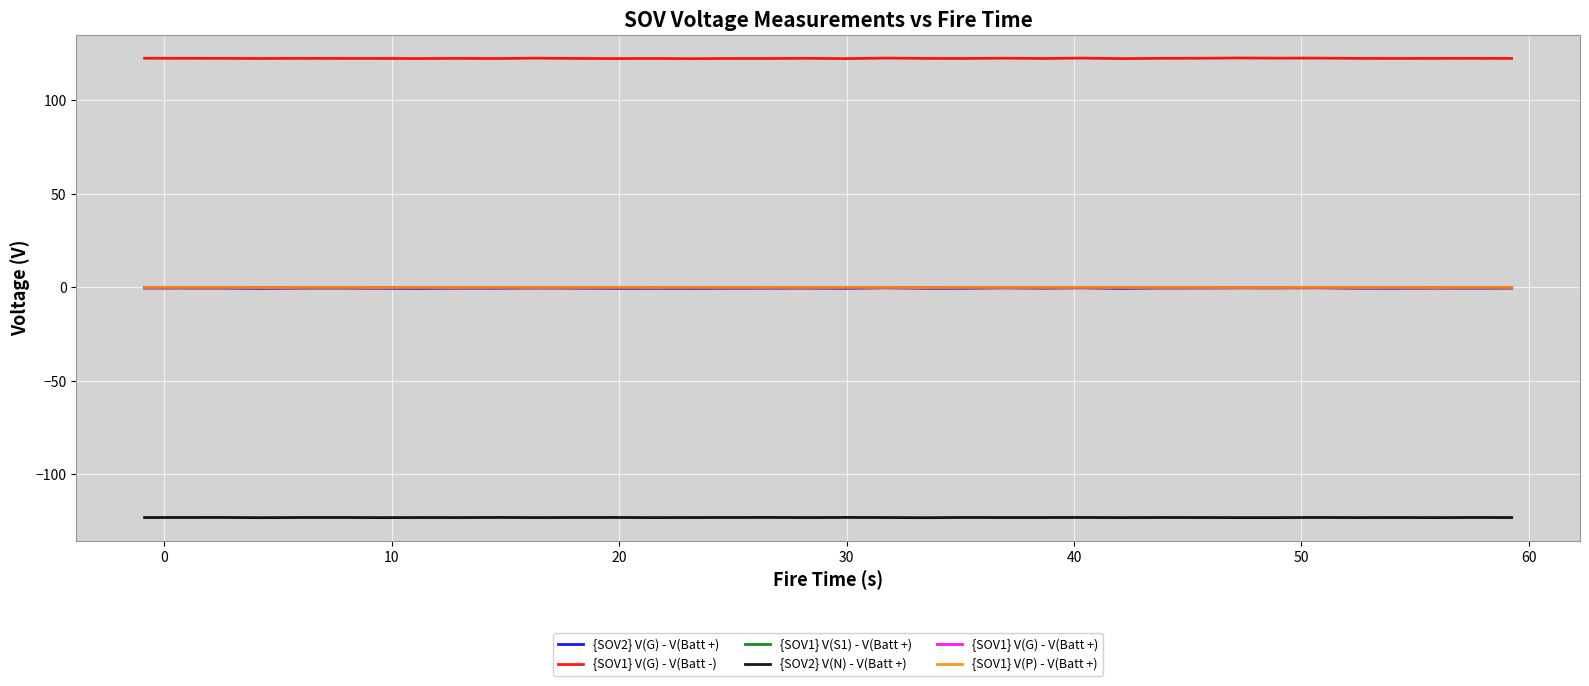

What is the minimum value shown in the chart?

-123.2